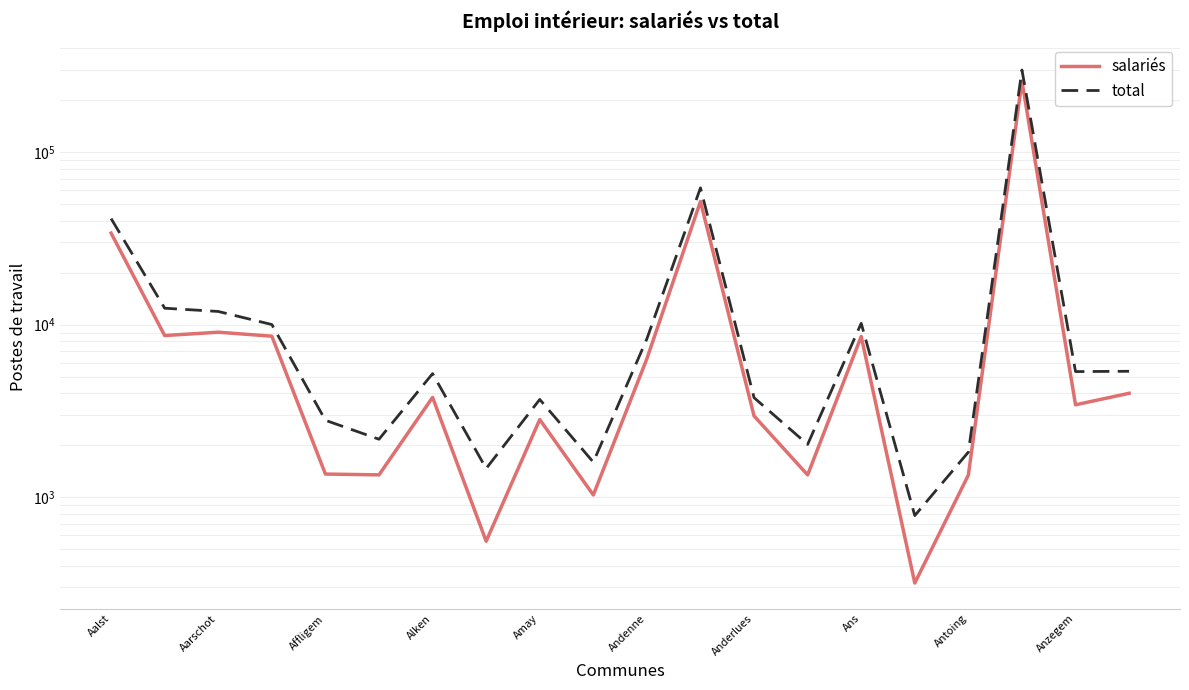

Which series has the widest spread of values?

total